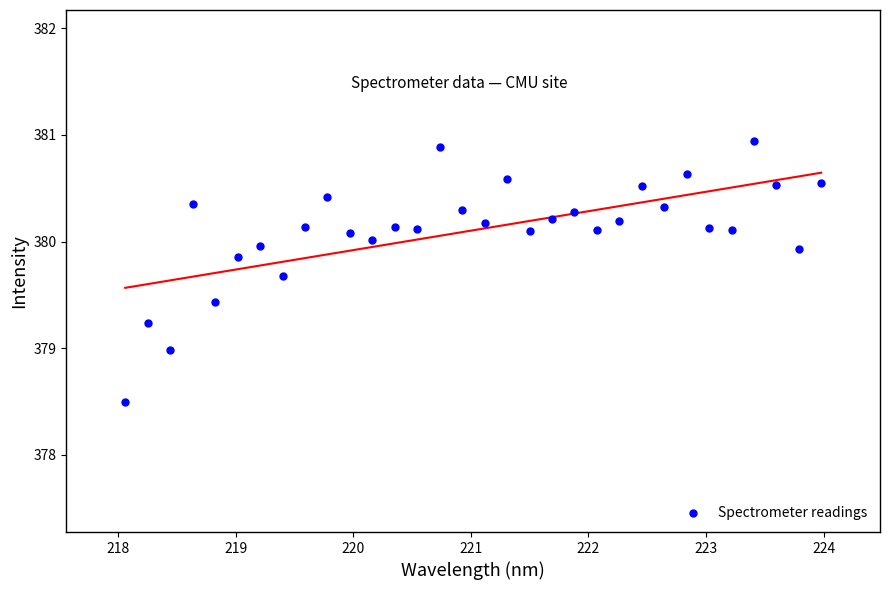

What is the range of X values (max minus min)?

5.9